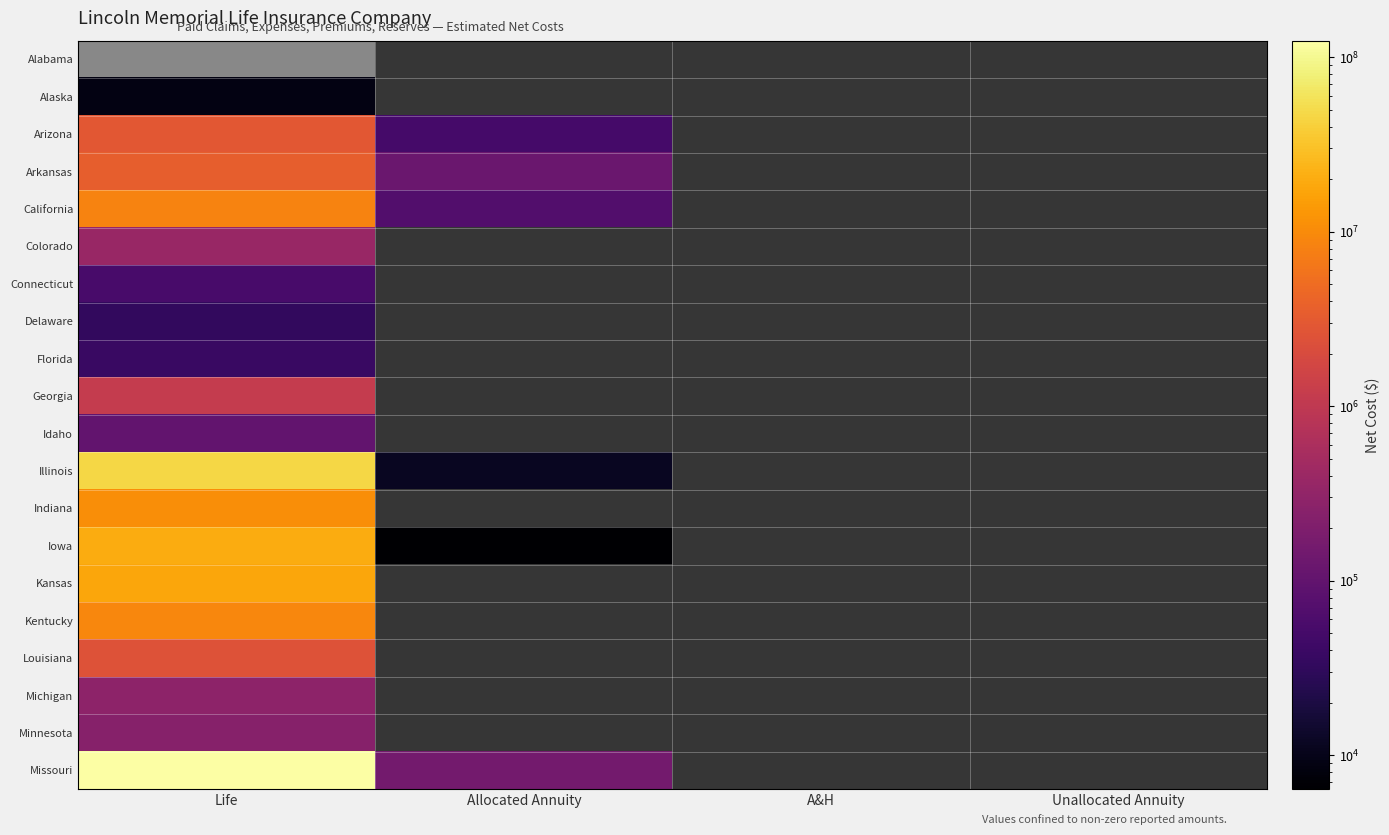

The Idaho series shows 0.0 at A&H. True or false?

True